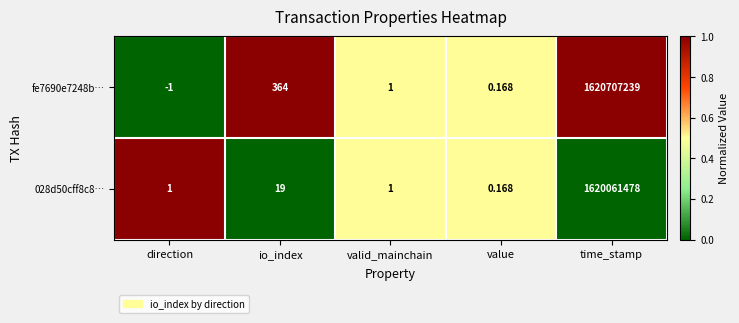

Rank the categories by fe7690e7248b… value from highest to lowest.

time_stamp, io_index, valid_mainchain, value, direction